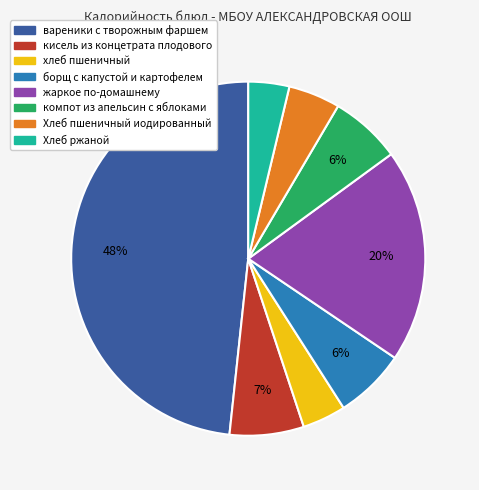

To the nearest percent, what is the combined percentage of Хлеб ржаной and вареники с творожным фаршем?

52%